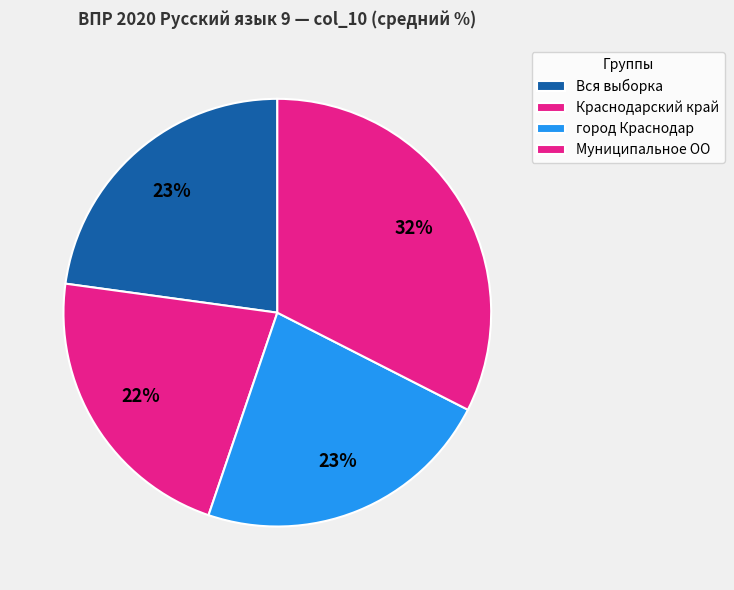

Count the number of slices in the pie.

4